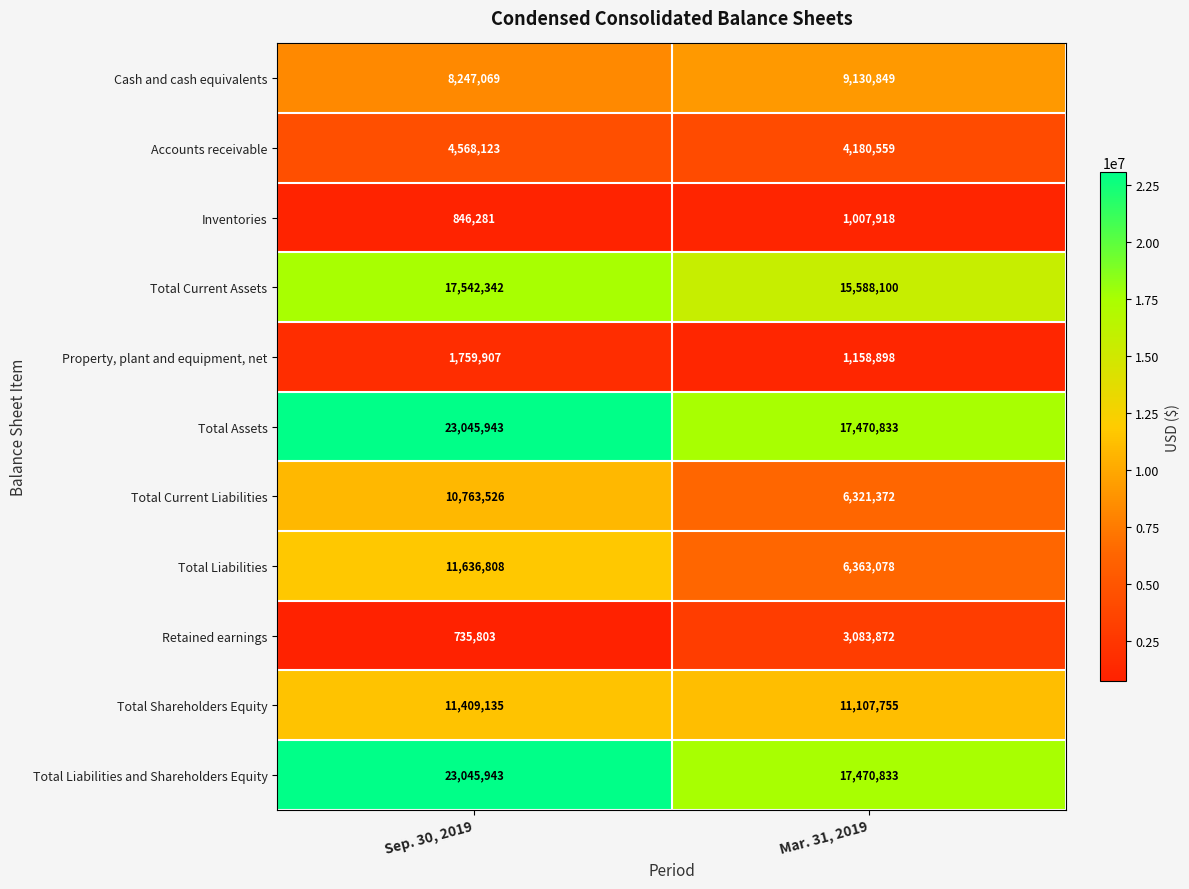

Is the value of Total Shareholders Equity at Sep. 30, 2019 greater than the value of Cash and cash equivalents at Mar. 31, 2019?

Yes